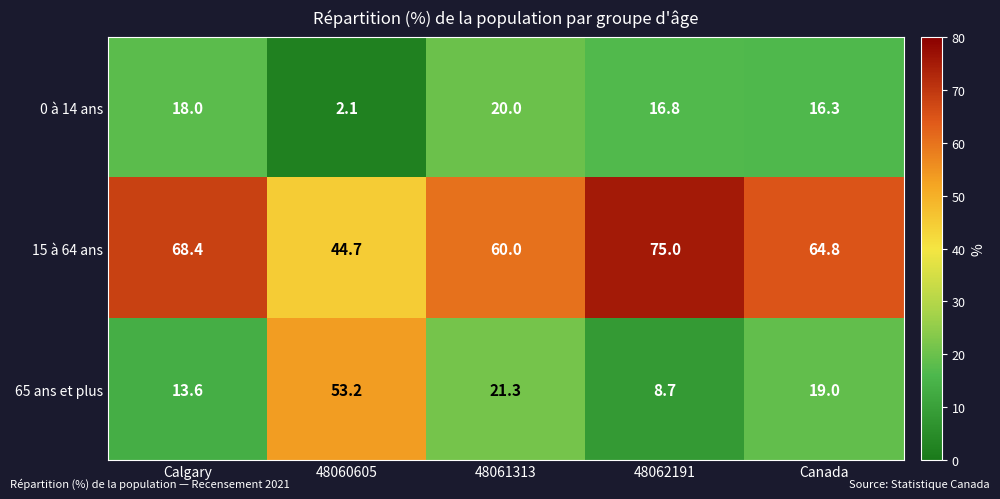

How many series are shown in this chart?

3